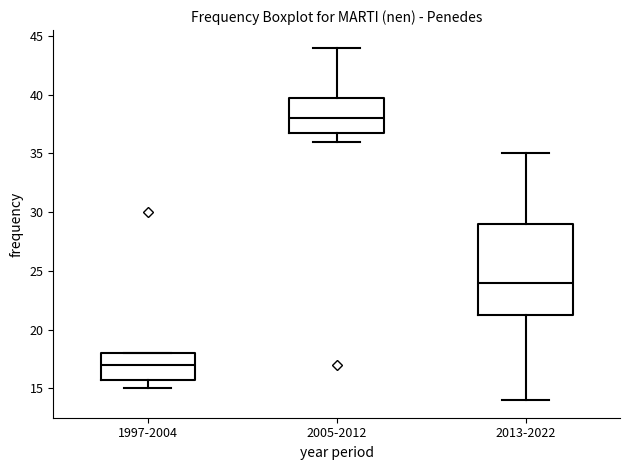

Which box's median line is the lowest?

1997-2004